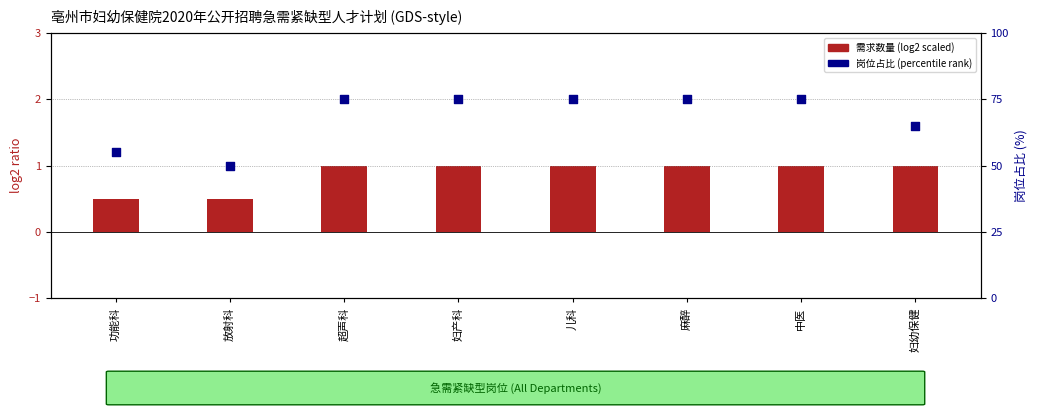

Is the value of 需求数量 (log2 scaled) at 功能科 greater than the value of 岗位占比 (percentile rank) at 妇幼保健?

No